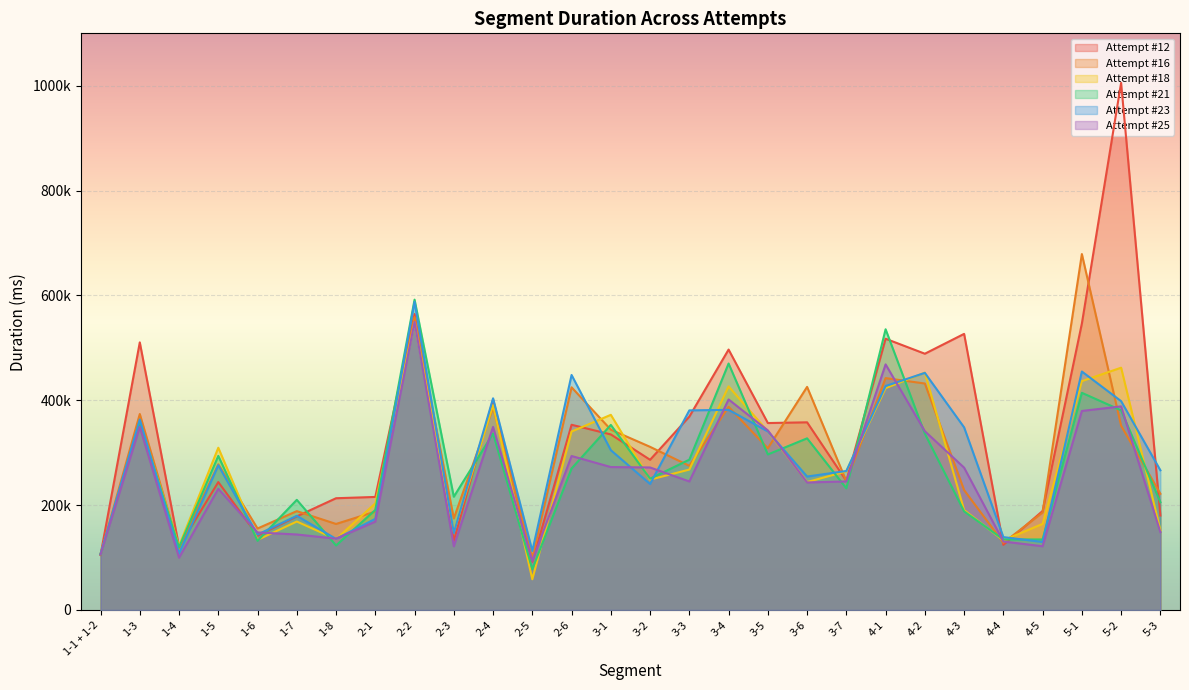

How many lines are shown in the chart?

6